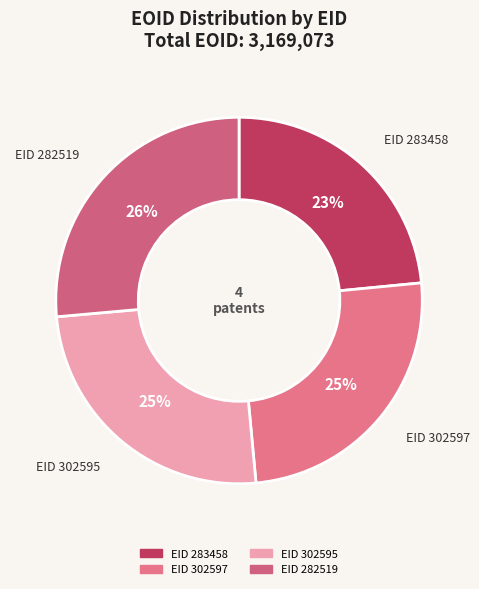

Count the number of slices in the pie.

4